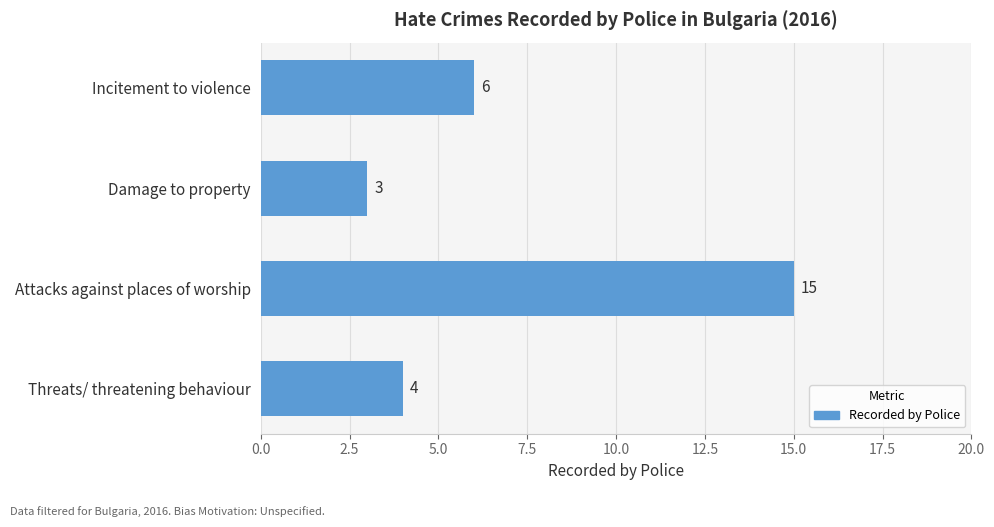

What is the sum of all values?

28